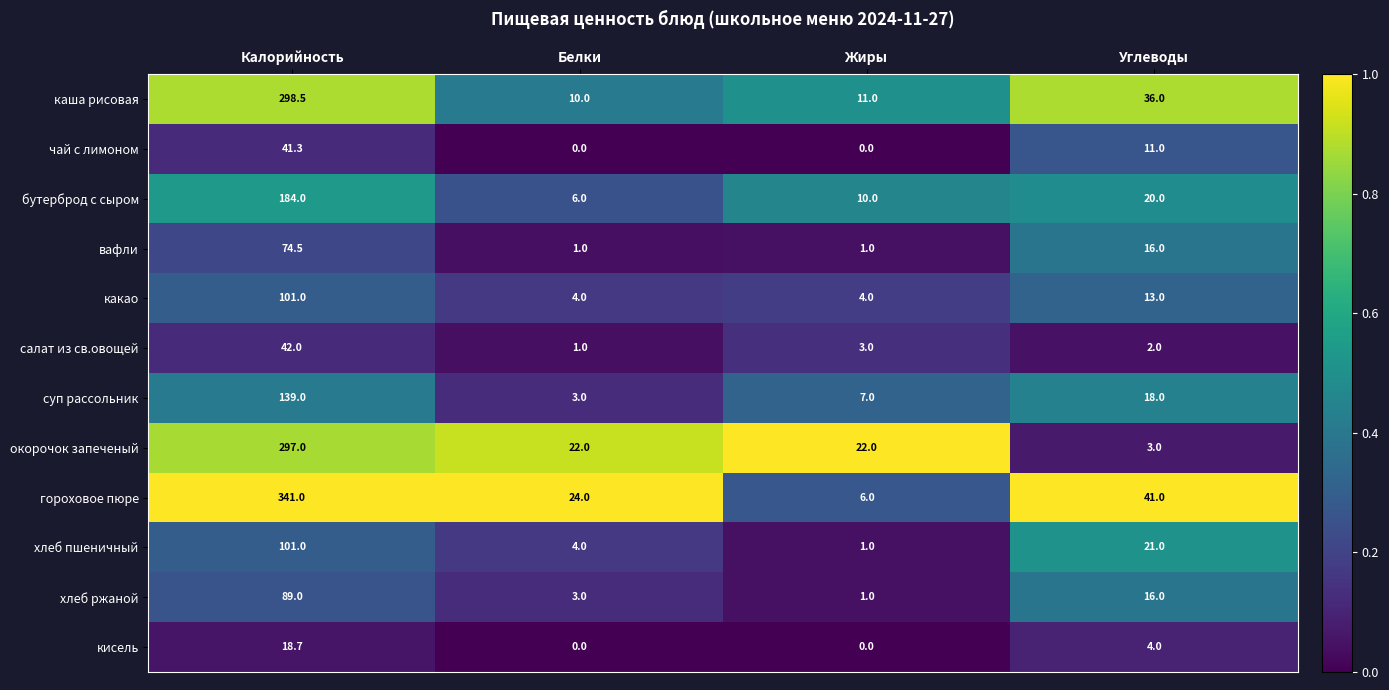

Where does the чай с лимоном series first go above 11?

Калорийность